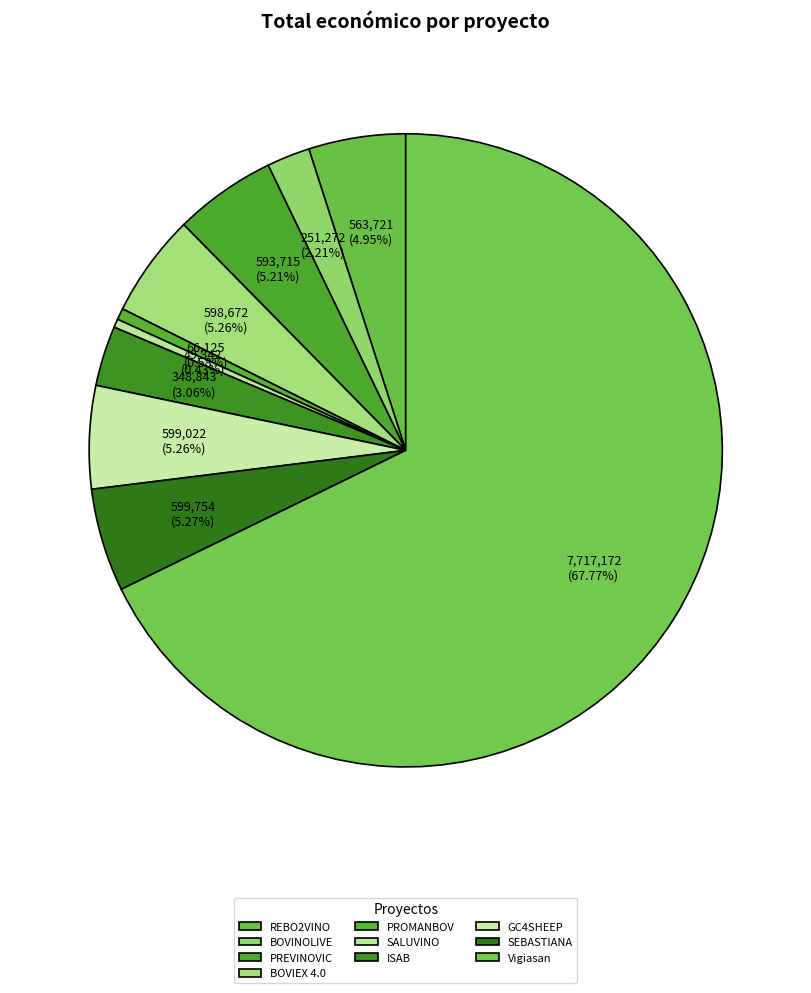

Count the number of slices in the pie.

10